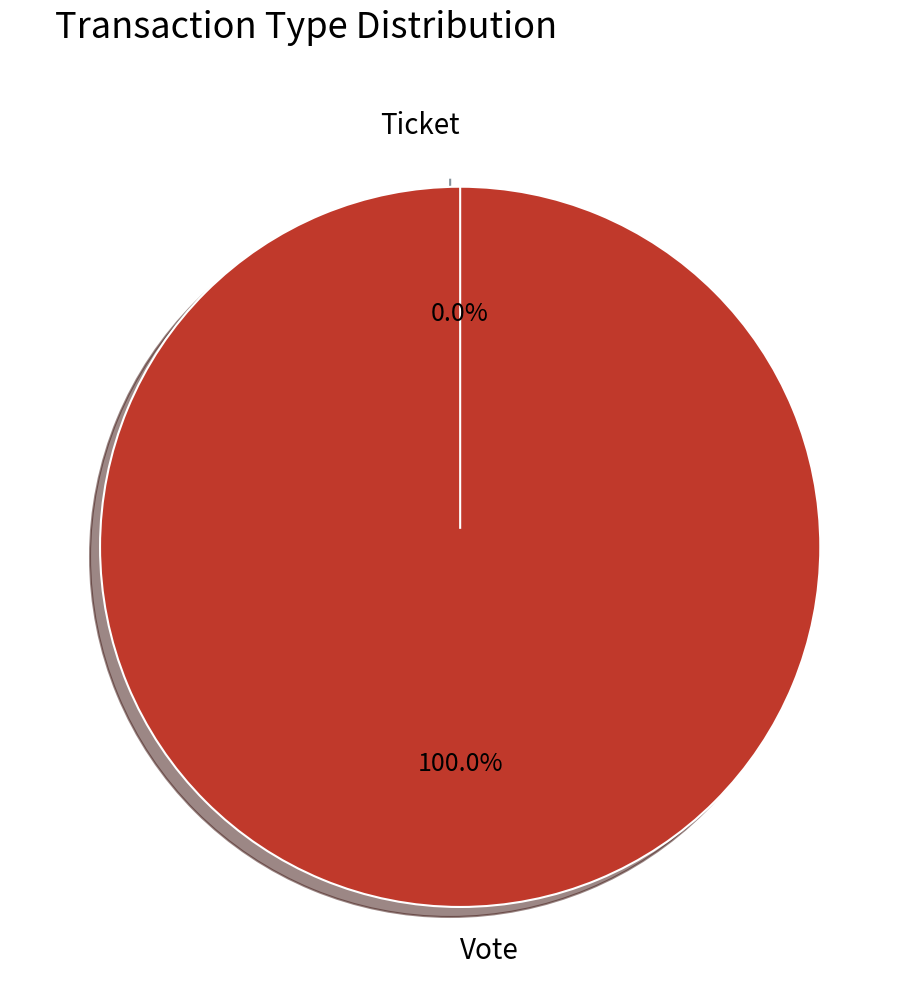

To the nearest percent, what is the average slice percentage?

50%